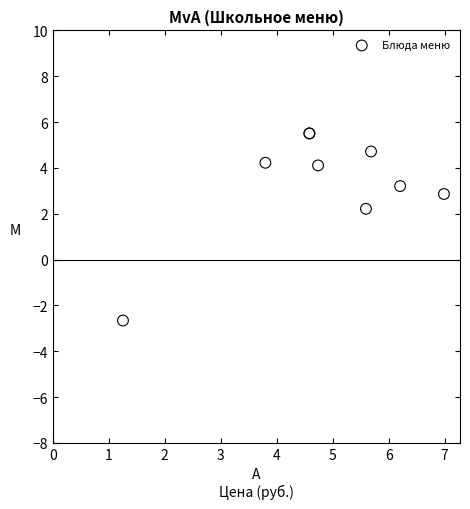

What Y value in the scatter plot is closest to 1?

2.2